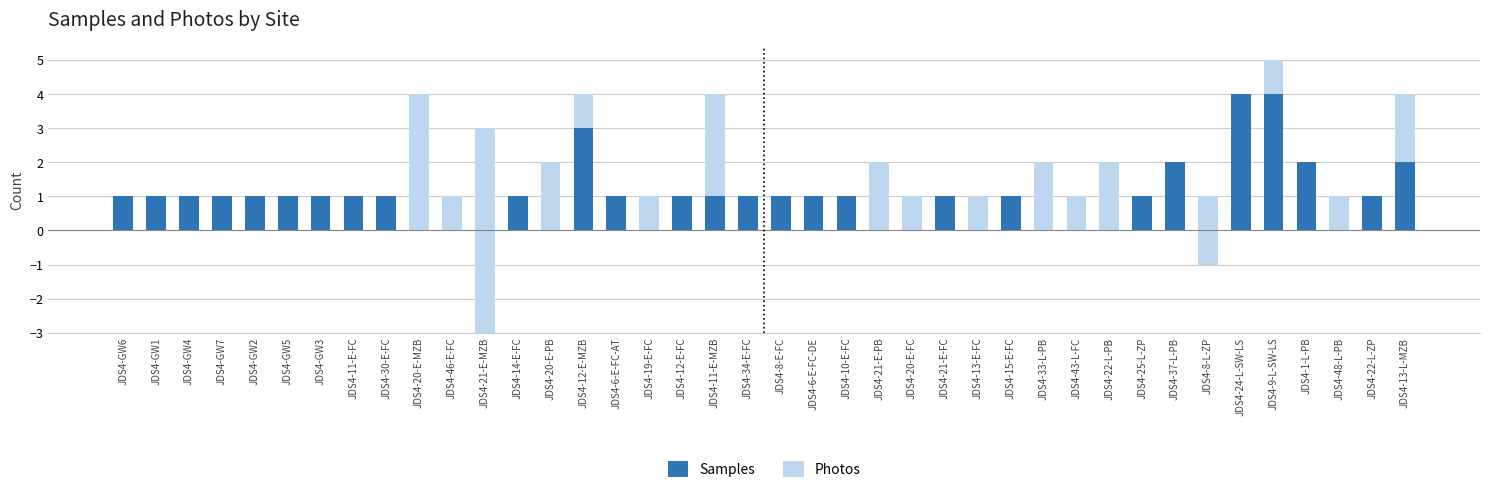

How many values in the Samples series are below 1?

13